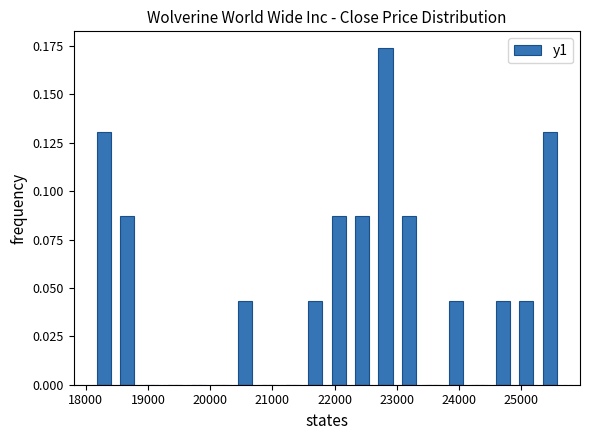

Around what value on the x-axis is the tallest bar? Give the approximate position of its centre, as read against the axis.

22800